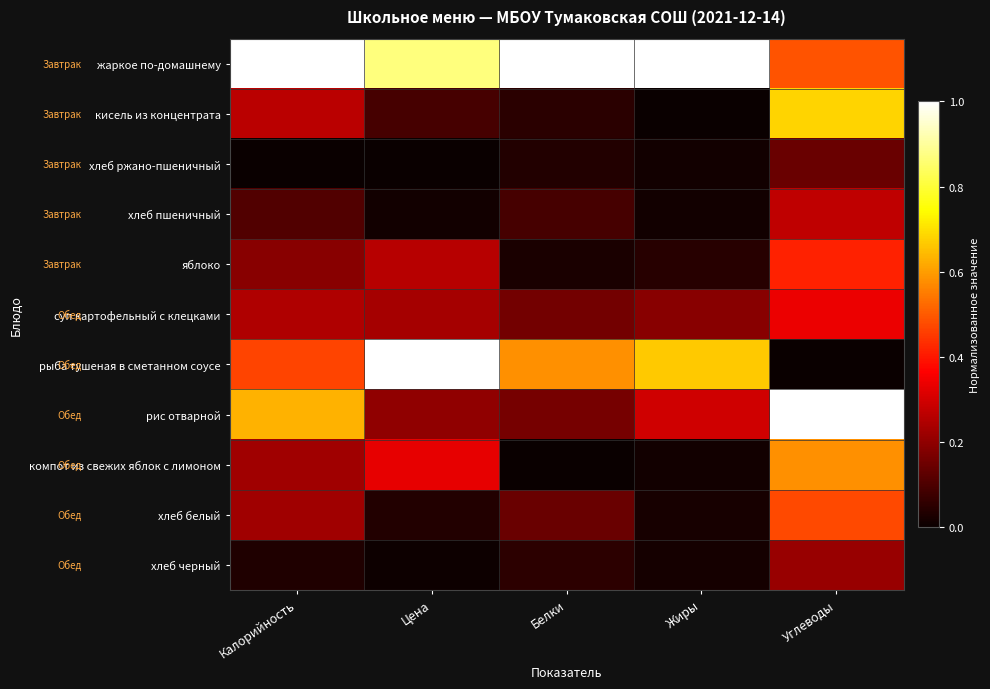

Rank the series at Жиры from lowest to highest value.

кисель из концентрата, хлеб ржано-пшеничный, хлеб пшеничный, компот из свежих яблок с лимоном, хлеб черный, хлеб белый, яблоко, суп картофельный с клецками, рис отварной, рыба тушеная в сметанном соусе, жаркое по-домашнему